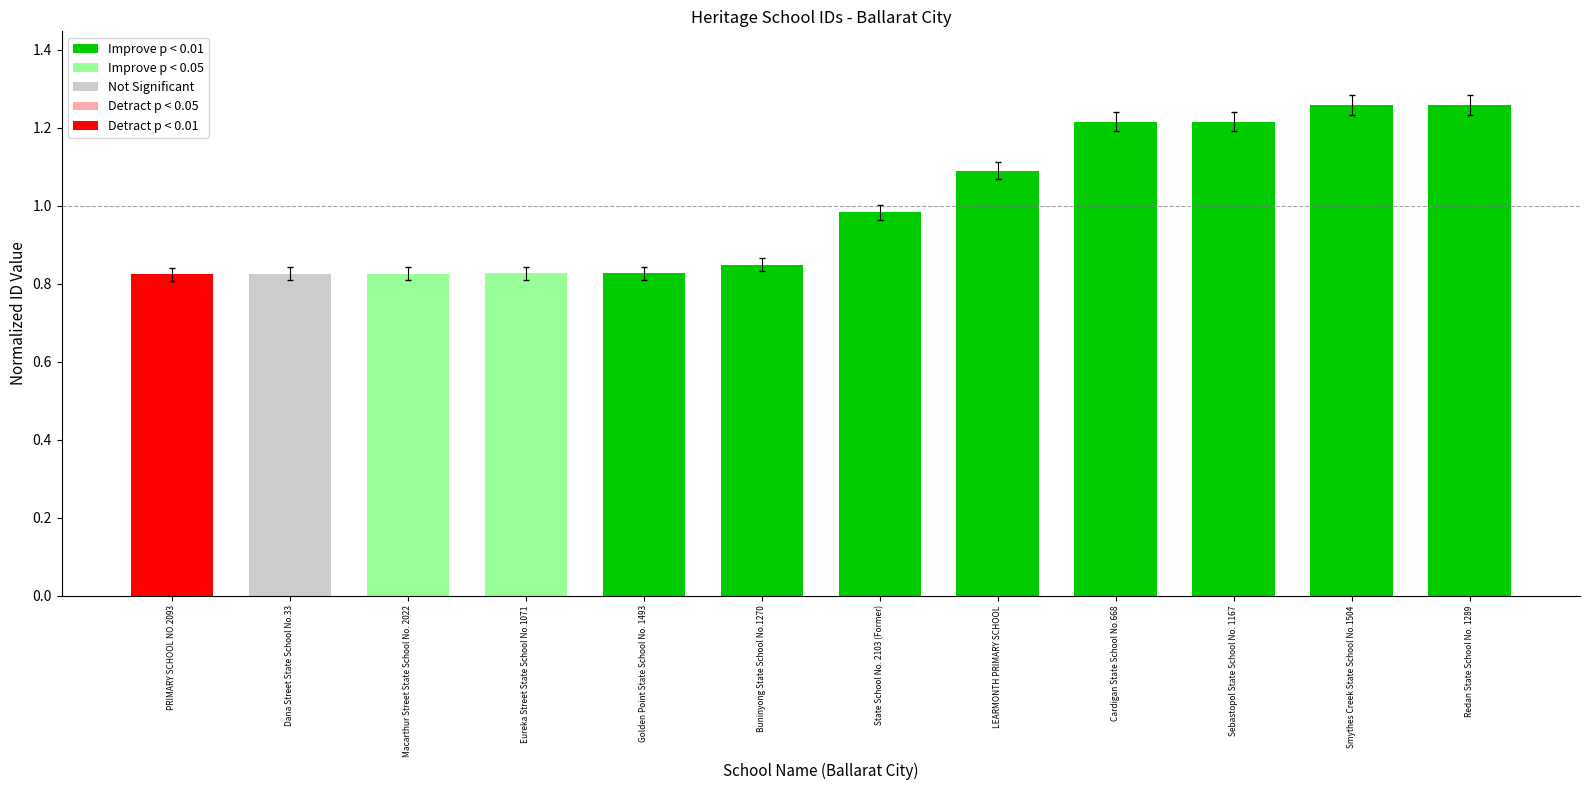

What is the ratio of the value at PRIMARY SCHOOL NO.2093 to the value at State School No. 2103 (Former)?

0.8